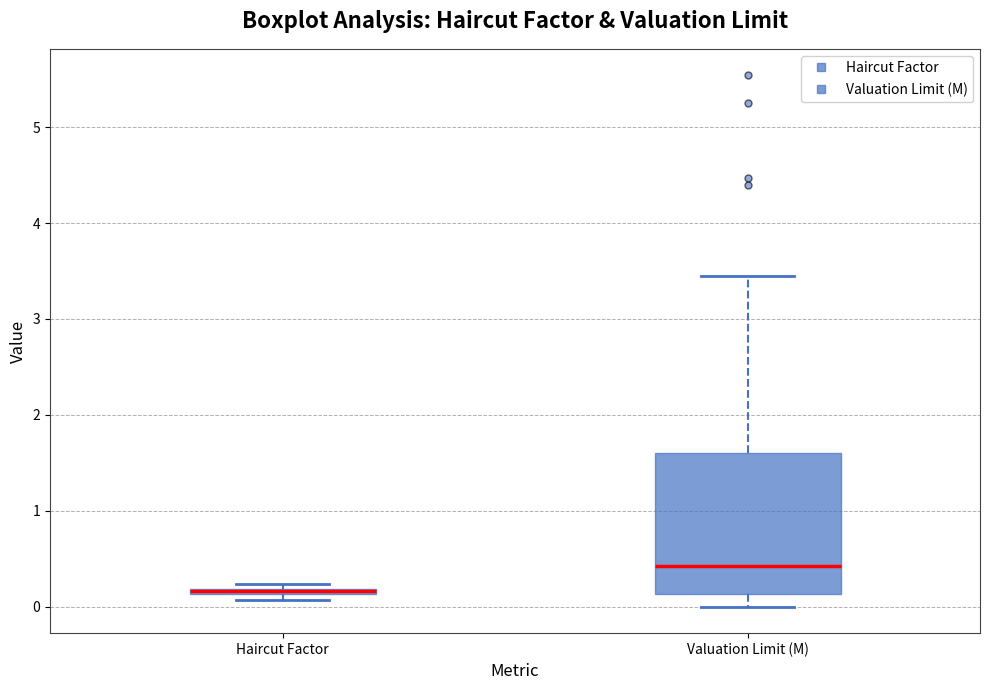

Where is the upper edge of the box for Haircut Factor on the y-axis? The values are not printed on the chart, so give them approximately, as read against the axis.

0.2